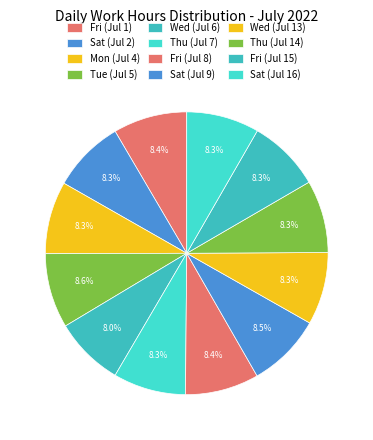

What is the change in value from Tue (Jul 5) to Wed (Jul 13)?

-0.3